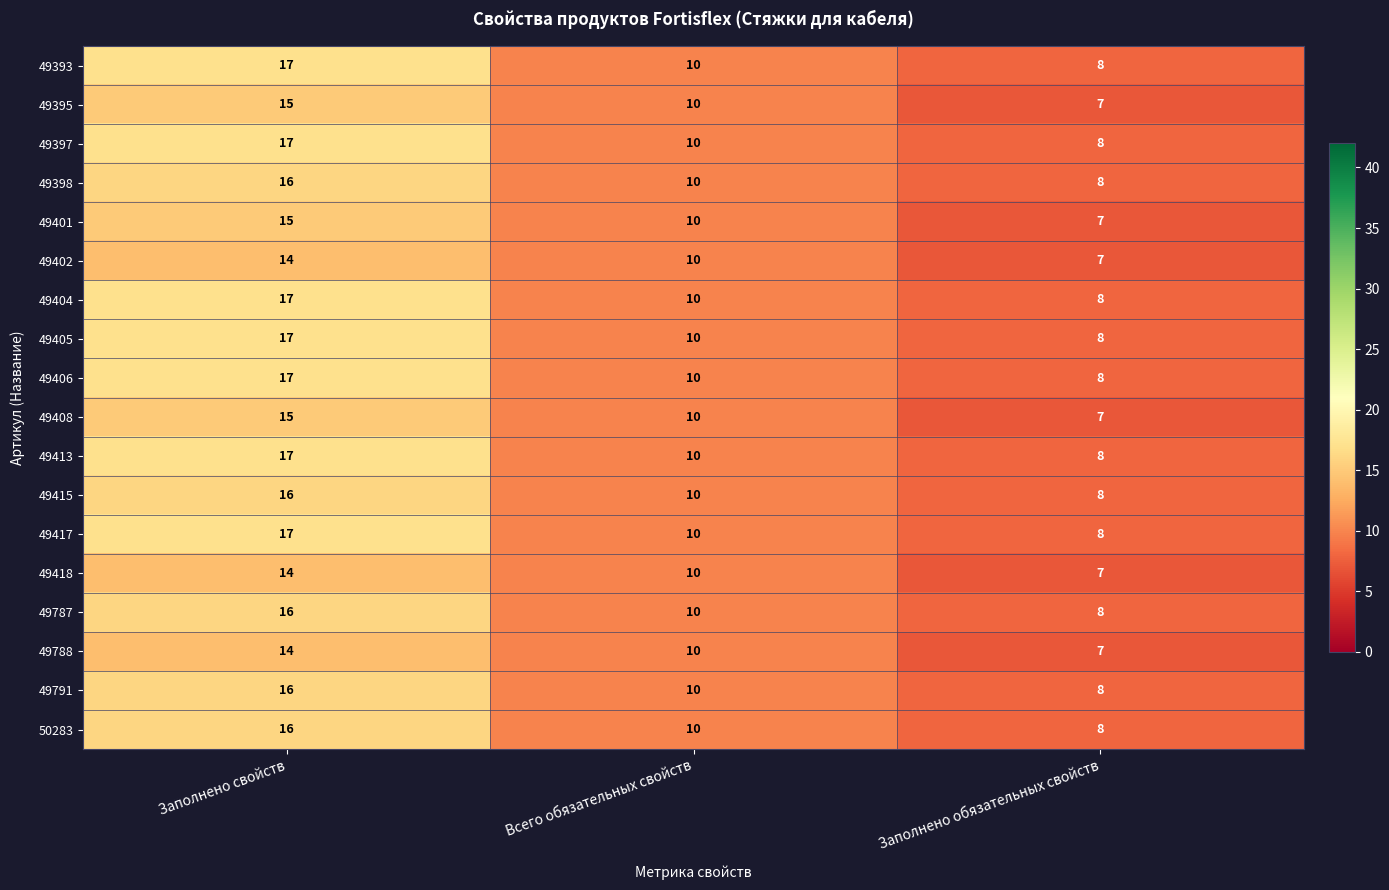

How many values in the 49406 series are below 10?

1